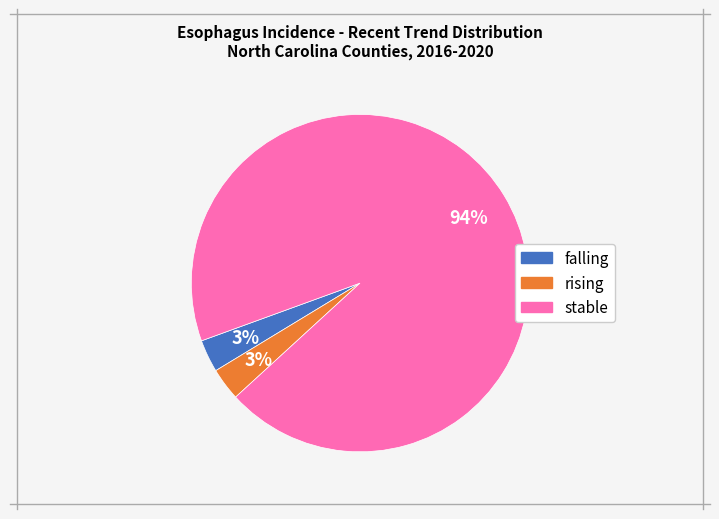

Between stable and falling, which is larger?

stable